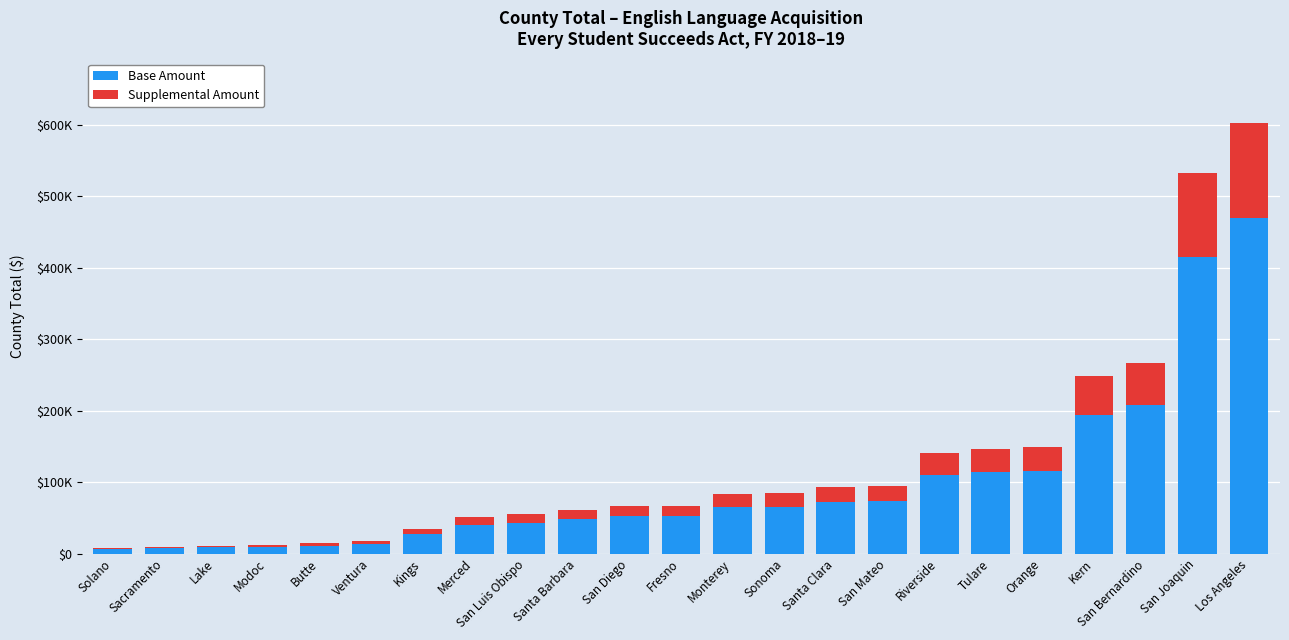

At which label is Base Amount closest to 237925?

San Bernardino